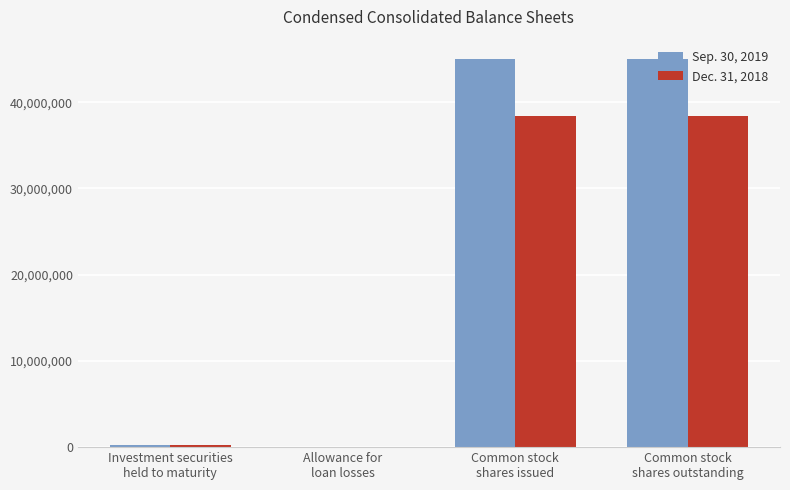

Which series has the widest spread of values?

Sep. 30, 2019